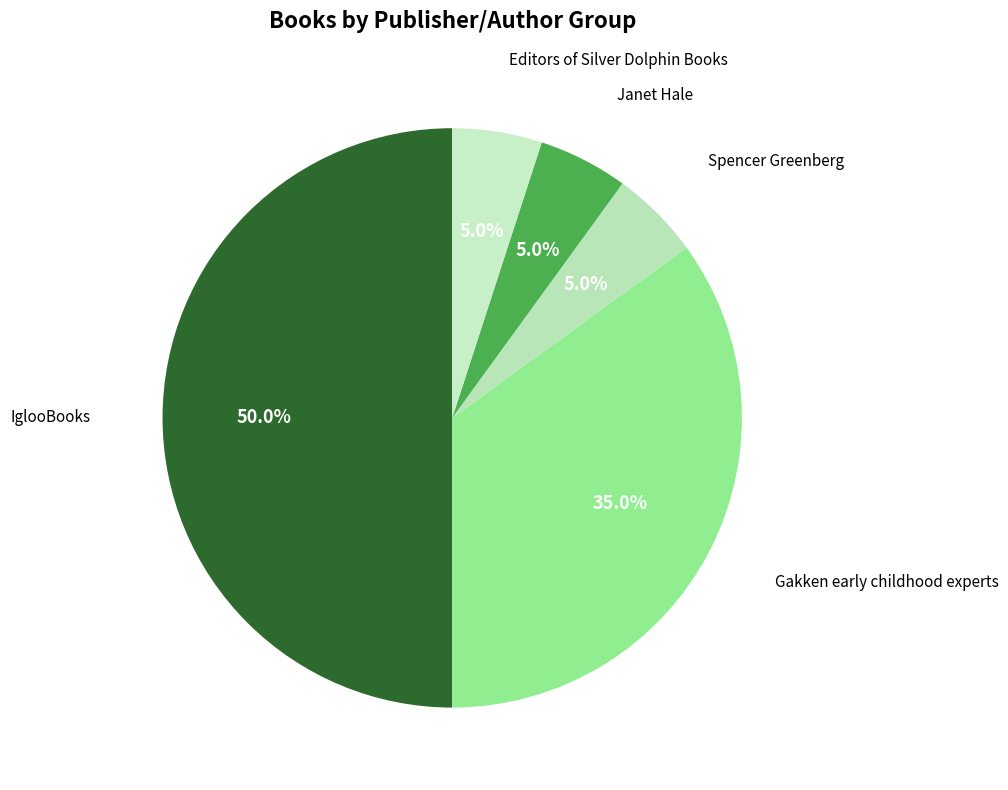

To the nearest percent, what percentage of the pie is IglooBooks?

50%